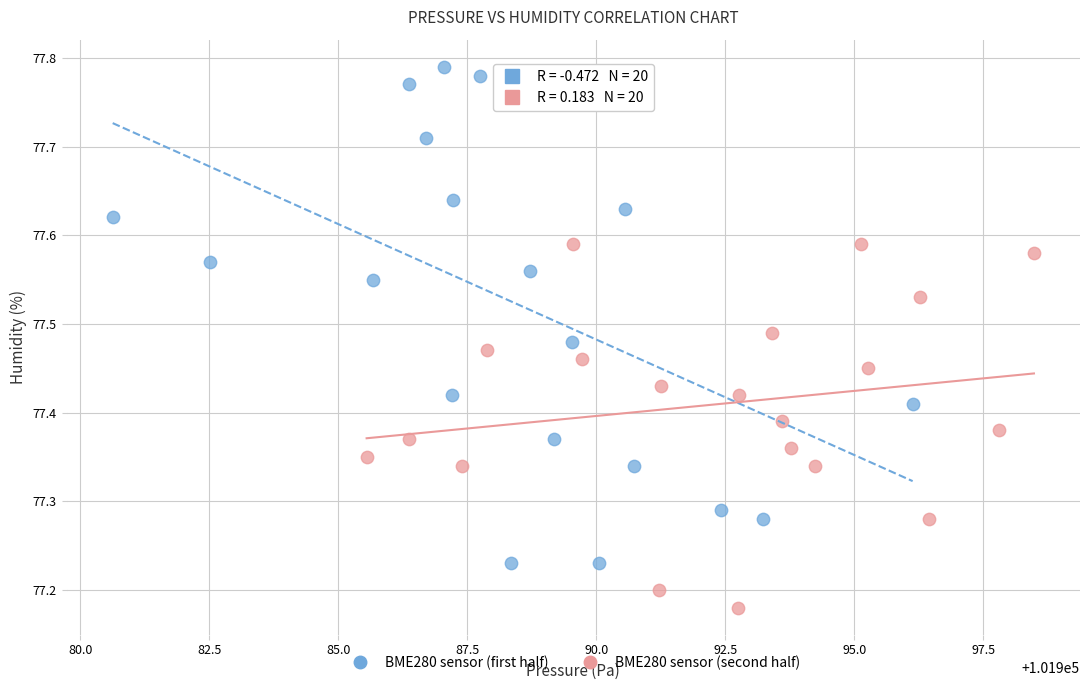

Which series contains the highest Y value?

BME280 sensor (first half)